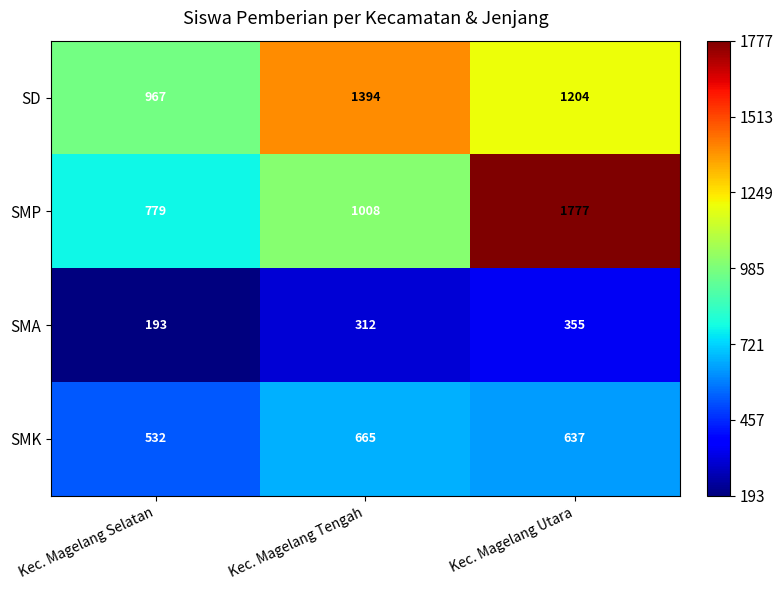

What is the difference between the second highest and minimum values in the SMK series?

105